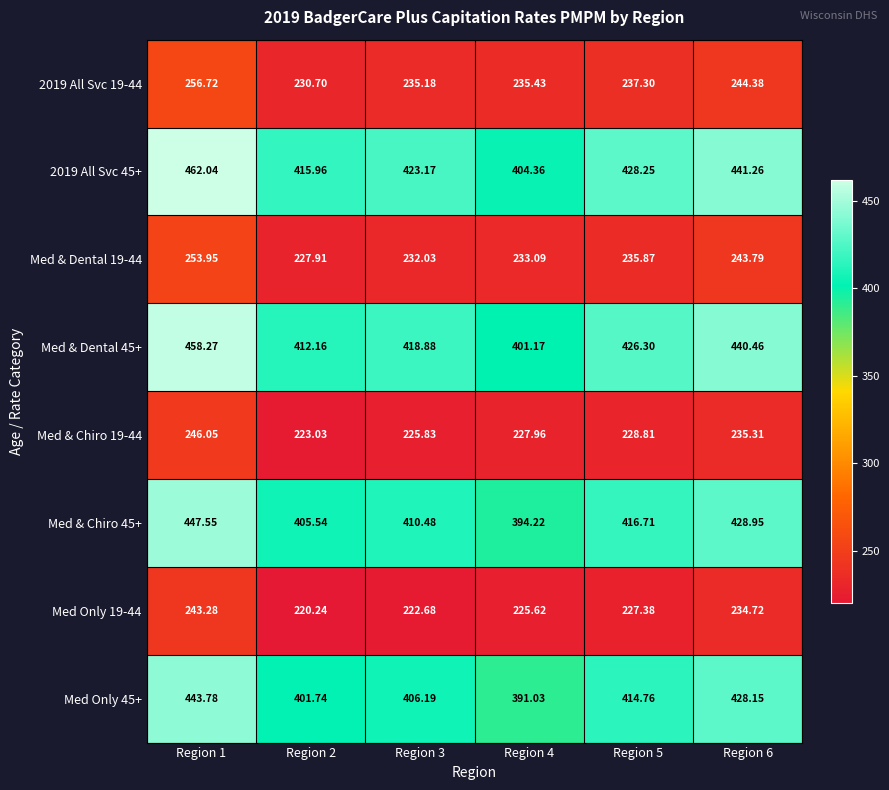

Is the value of 2019 All Svc 19-44 at Region 3 greater than the value of Med Only 45+ at Region 5?

No